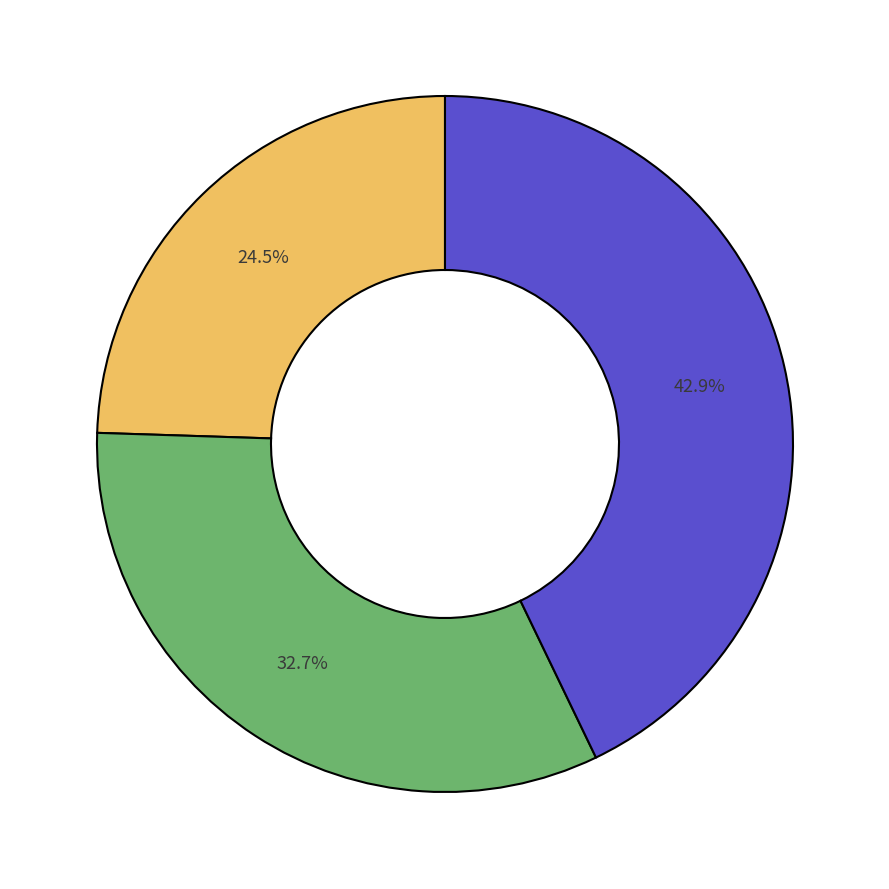

How many slices are in this pie chart?

3